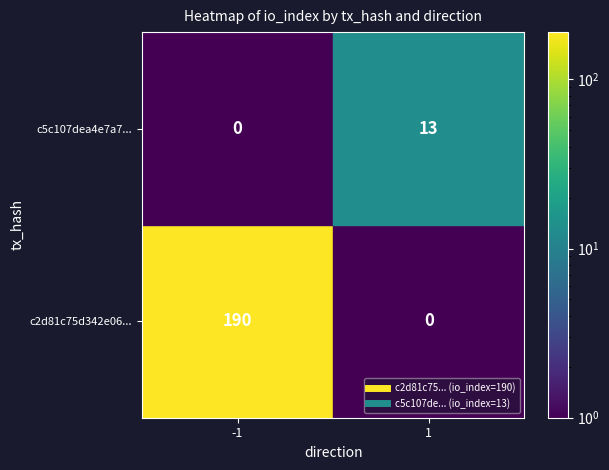

The c2d81c75d342e06cc5870d2e4bdedf273a5696a series shows -1 at direction. True or false?

False